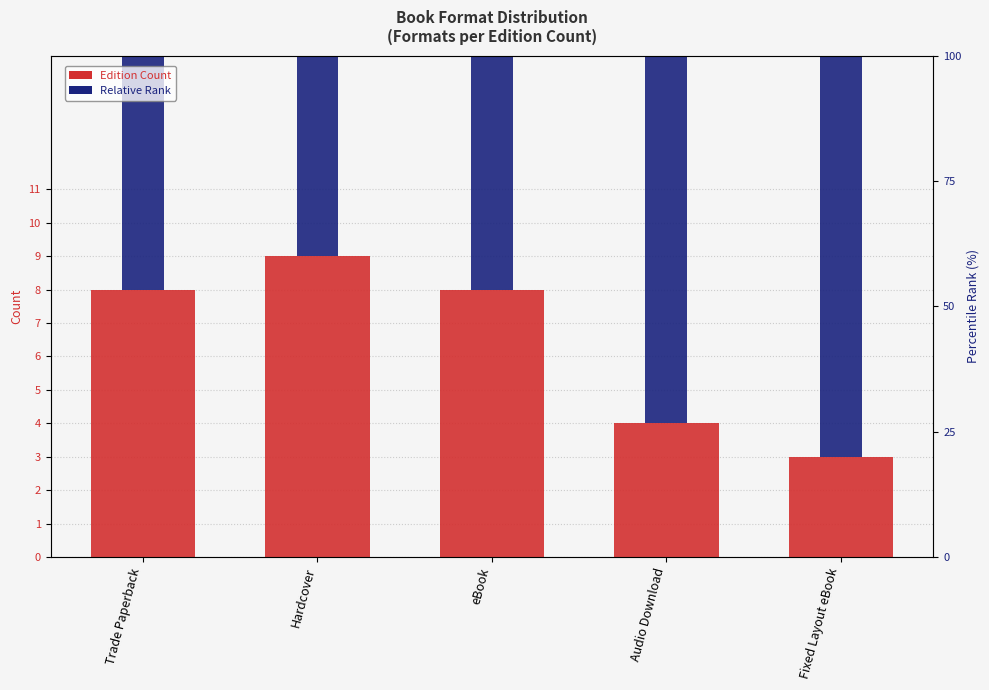

How many bars are there in total?

10